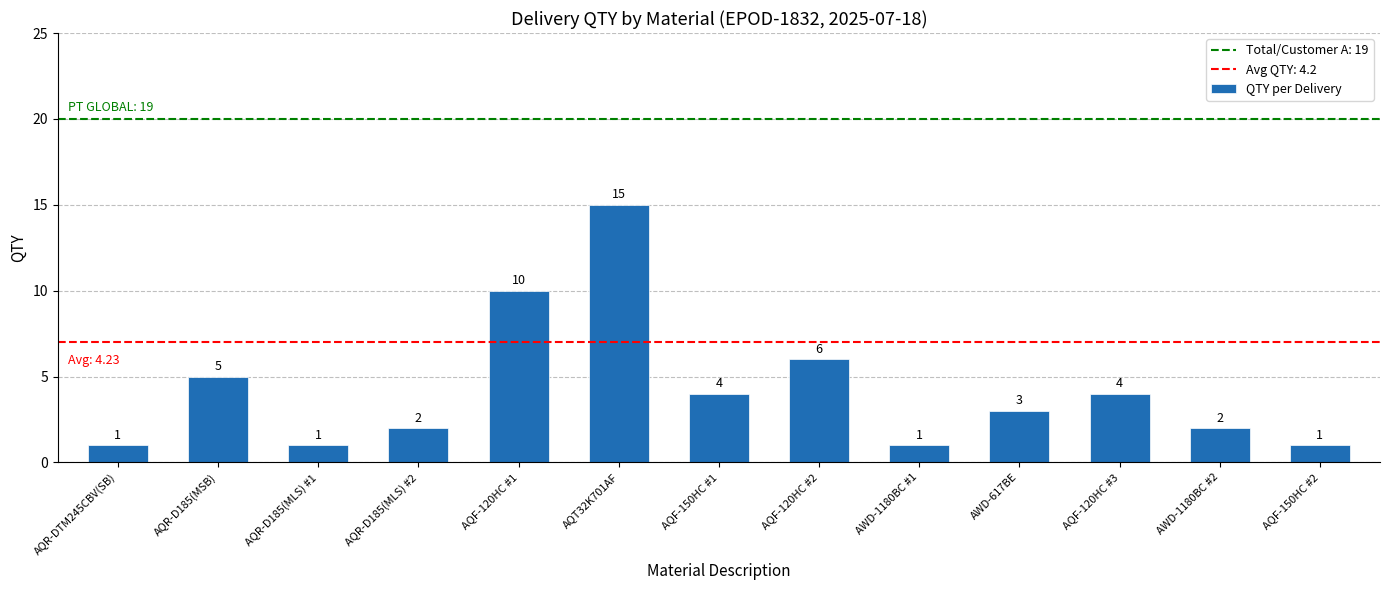

What is the greatest value displayed?

15